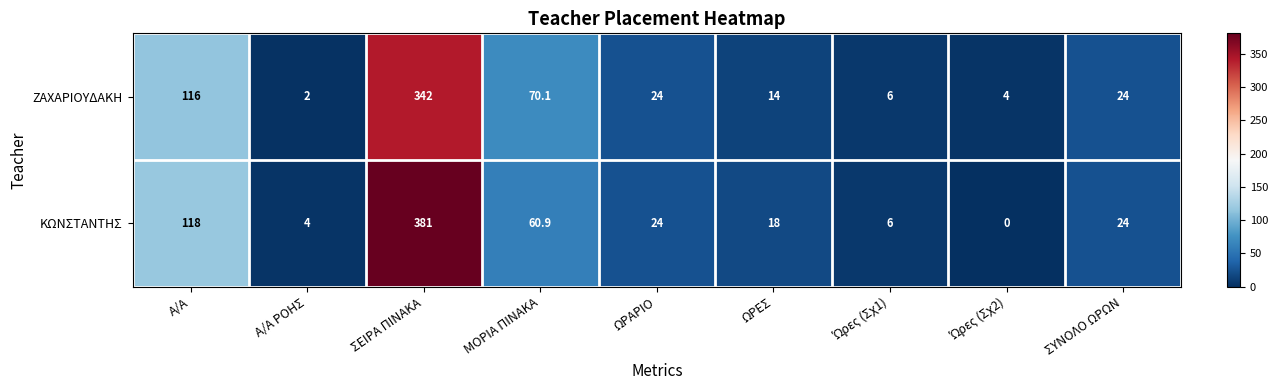

List the series in order of their overall mean, highest first.

ΚΩΝΣΤΑΝΤΗΣ, ΖΑΧΑΡΙΟΥΔΑΚΗ